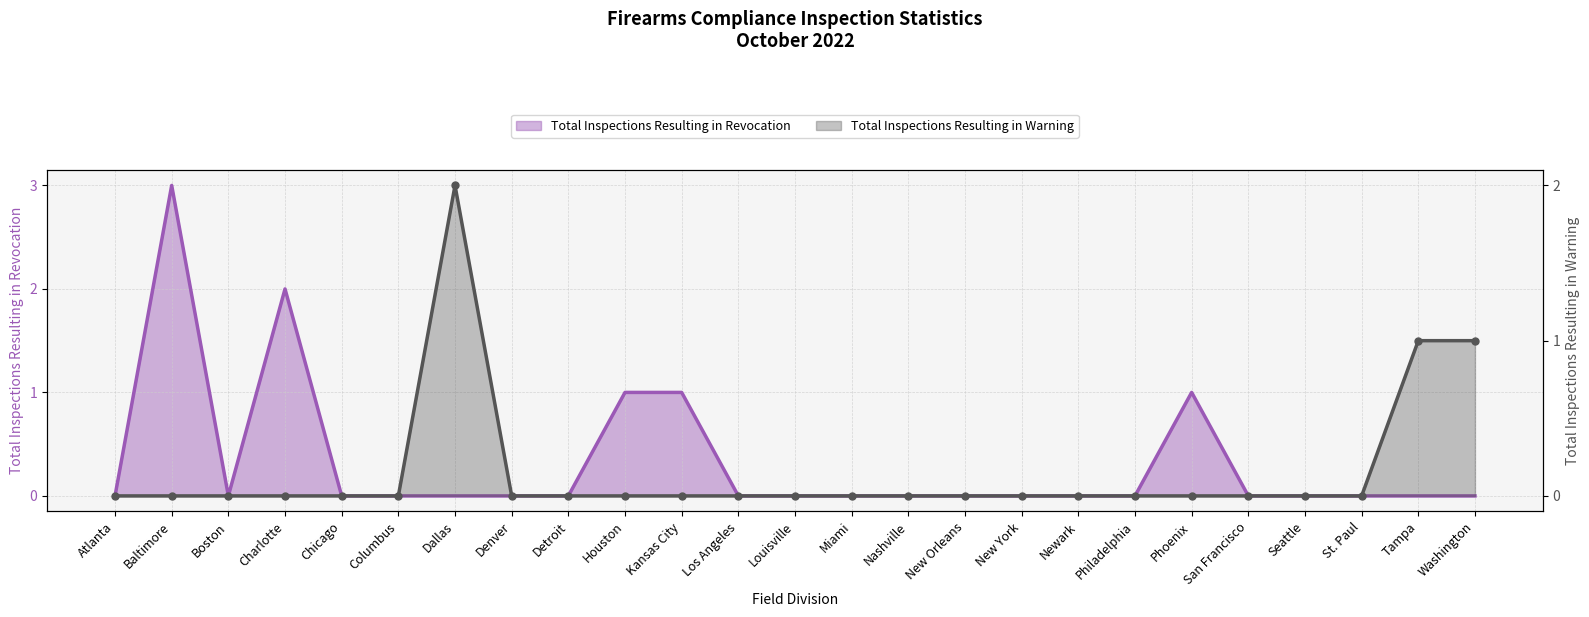

Reading left to right, extract all data points from this chart.

Total Inspections Resulting in Revocation: Atlanta=0	Baltimore=3	Boston=0	Charlotte=2	Chicago=0	Columbus=0	Dallas=0	Denver=0	Detroit=0	Houston=1	Kansas City=1	Los Angeles=0	Louisville=0	Miami=0	Nashville=0	New Orleans=0	New York=0	Newark=0	Philadelphia=0	Phoenix=1	San Francisco=0	Seattle=0	St. Paul=0	Tampa=0	Washington=0
Total Inspections Resulting in Warning: Atlanta=0	Baltimore=0	Boston=0	Charlotte=0	Chicago=0	Columbus=0	Dallas=2	Denver=0	Detroit=0	Houston=0	Kansas City=0	Los Angeles=0	Louisville=0	Miami=0	Nashville=0	New Orleans=0	New York=0	Newark=0	Philadelphia=0	Phoenix=0	San Francisco=0	Seattle=0	St. Paul=0	Tampa=1	Washington=1